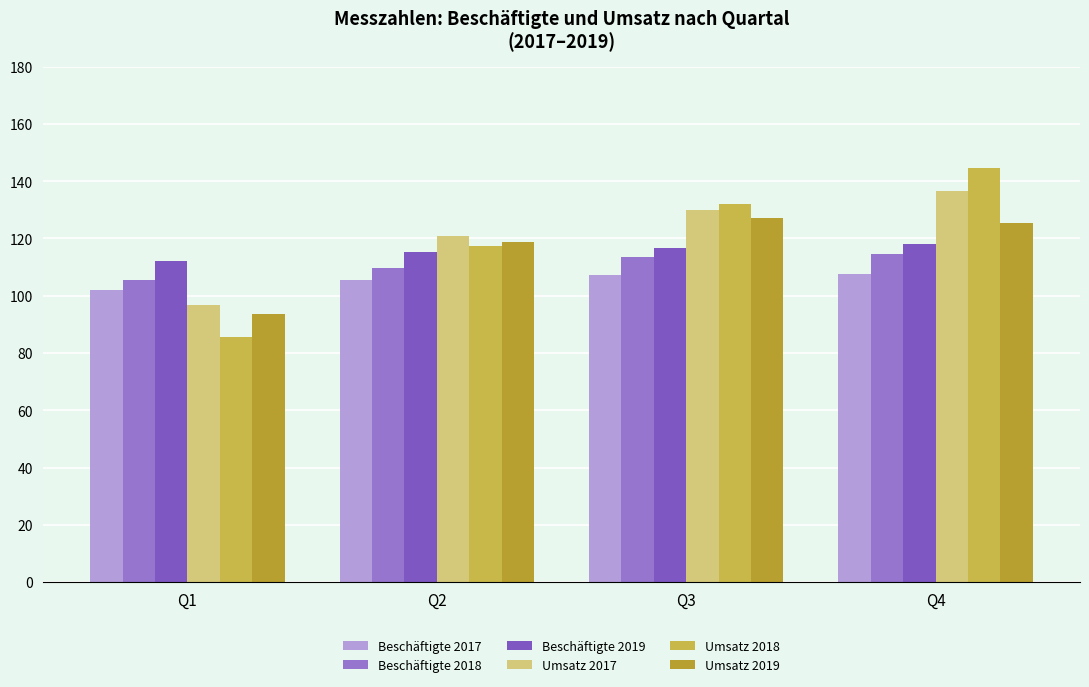

At which category does the chart reach its minimum across all series?

Q1